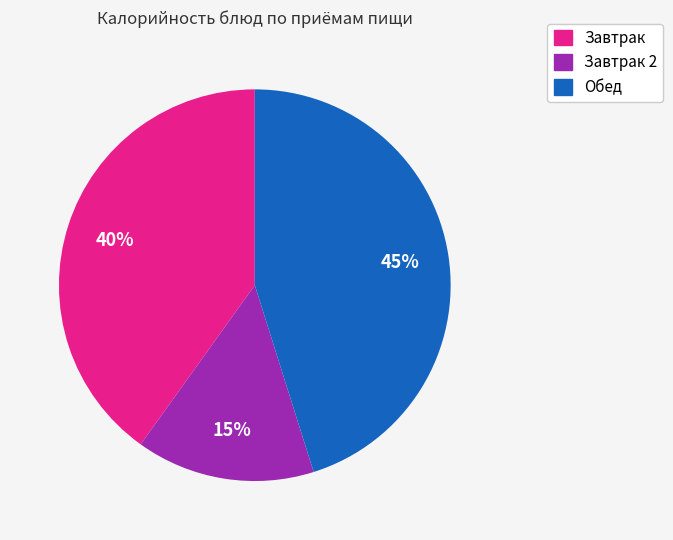

Does any single category account for the majority?

No